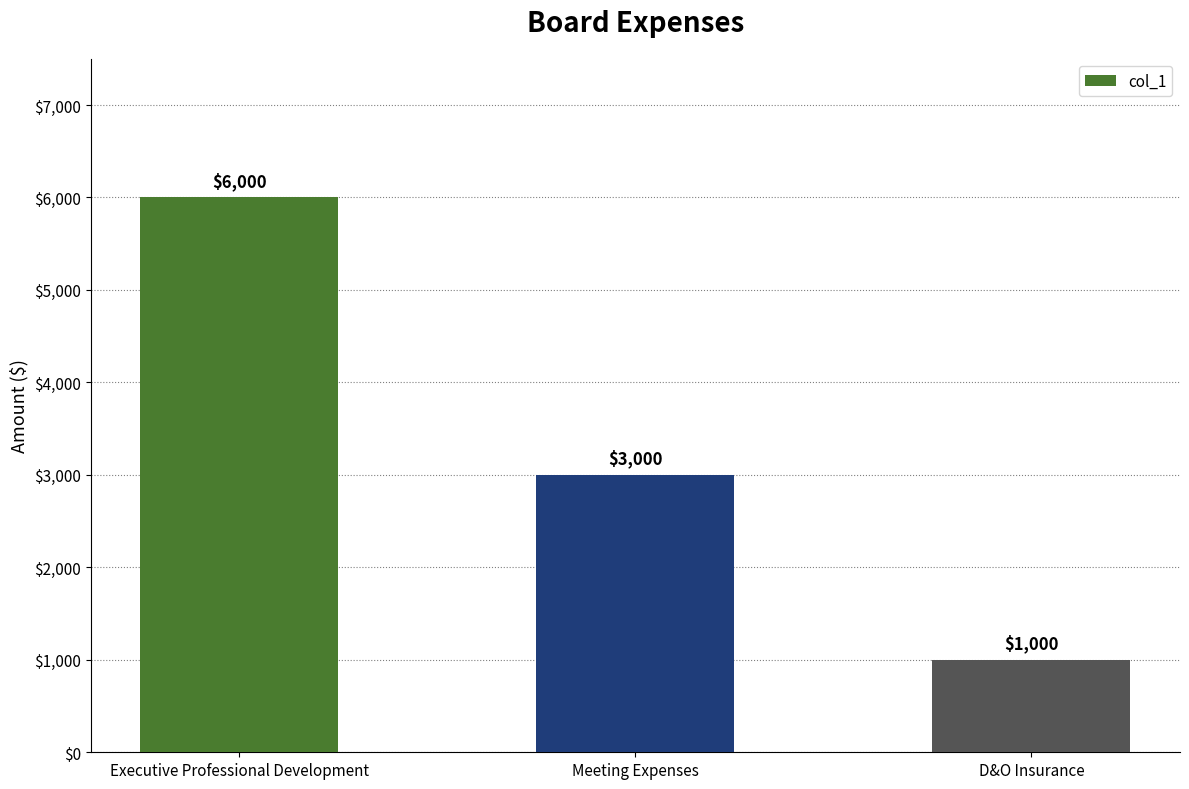

Reading left to right, transcribe all the data shown in this chart.

6000	3000	1000